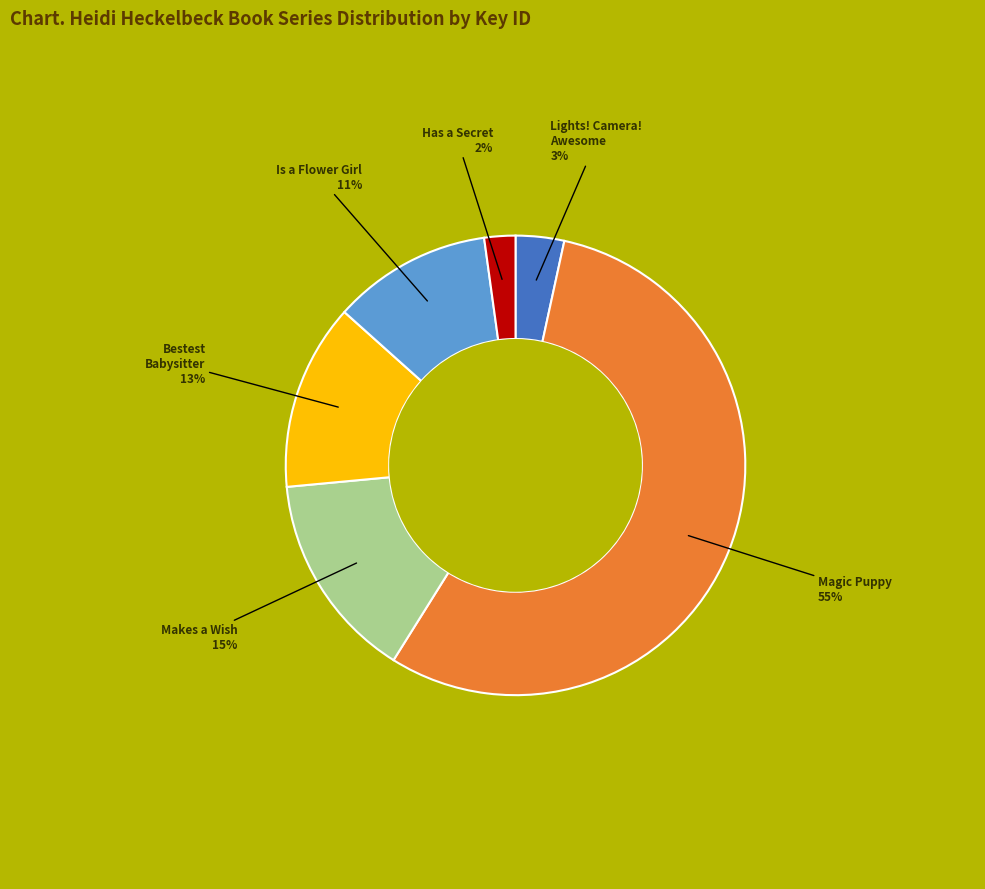

How many segments does this pie chart have?

6